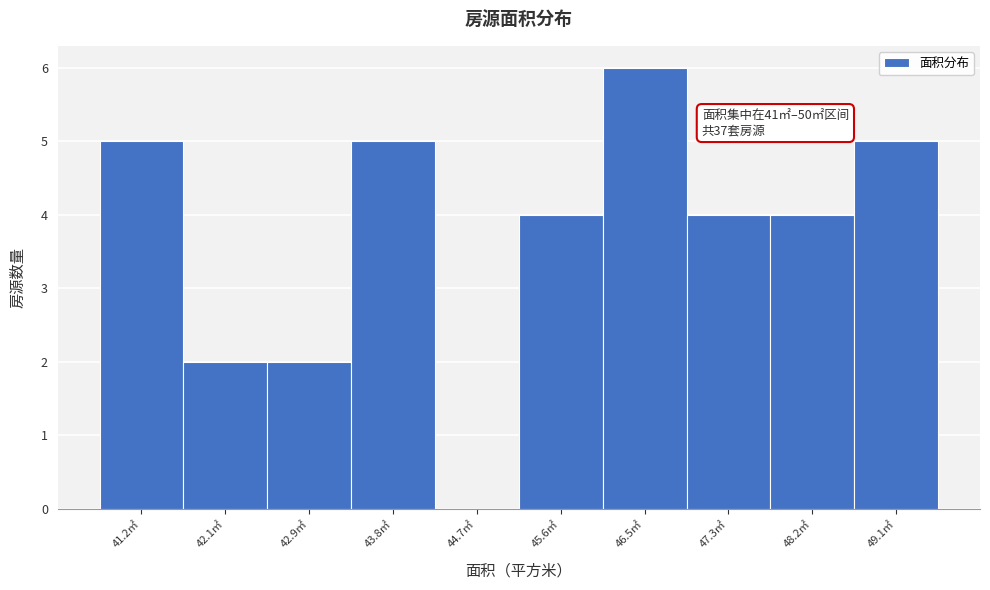

Reading right to left, extract all data points from this chart.

49.1㎡=5	48.2㎡=4	47.3㎡=4	46.5㎡=6	45.6㎡=4	44.7㎡=0	43.8㎡=5	42.9㎡=2	42.1㎡=2	41.2㎡=5